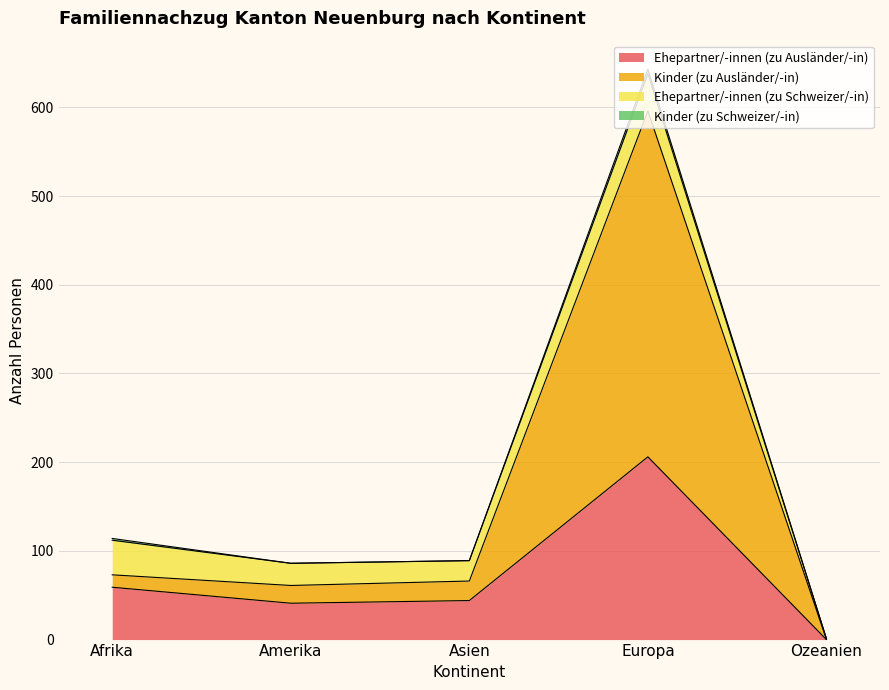

Where is Ehepartner/-innen (zu Ausländer/-in) nearest to the value 103?

Afrika